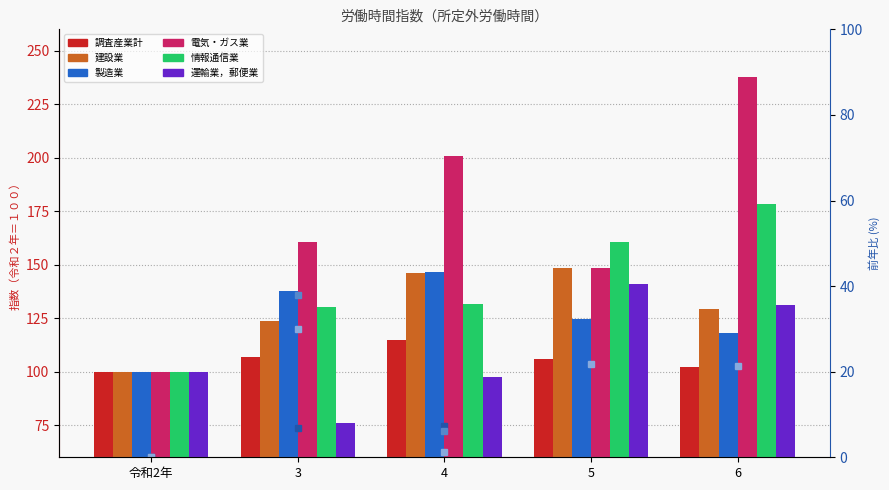

Reading left to right, list all the values displayed in this chart.

調査産業計: 100.0	106.9	114.7	106.0	102.1
建設業: 100.0	123.9	146.1	148.6	129.4
製造業: 100.0	137.9	146.4	124.6	118.1
電気・ガス業: 100.0	160.4	200.9	148.6	237.5
情報通信業: 100.0	130.1	131.8	160.7	178.3
運輸業，郵便業: 100.0	75.9	97.5	140.8	131.4